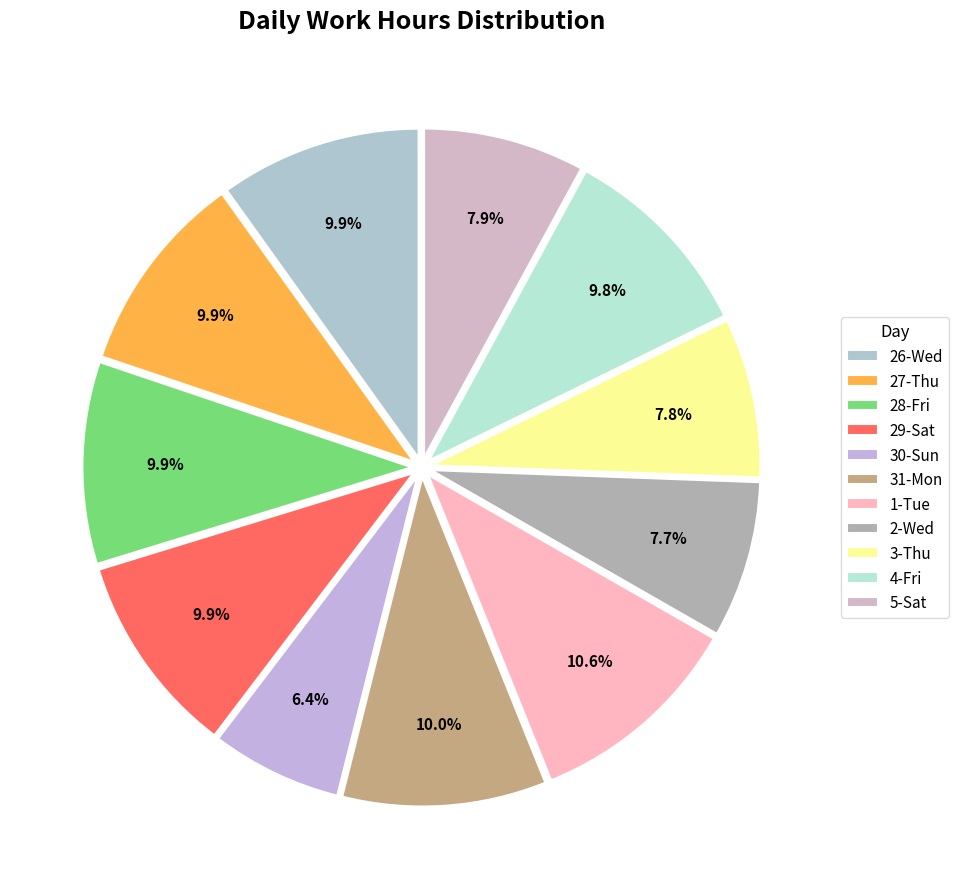

Does 27-Thu account for over 50% of the chart?

No